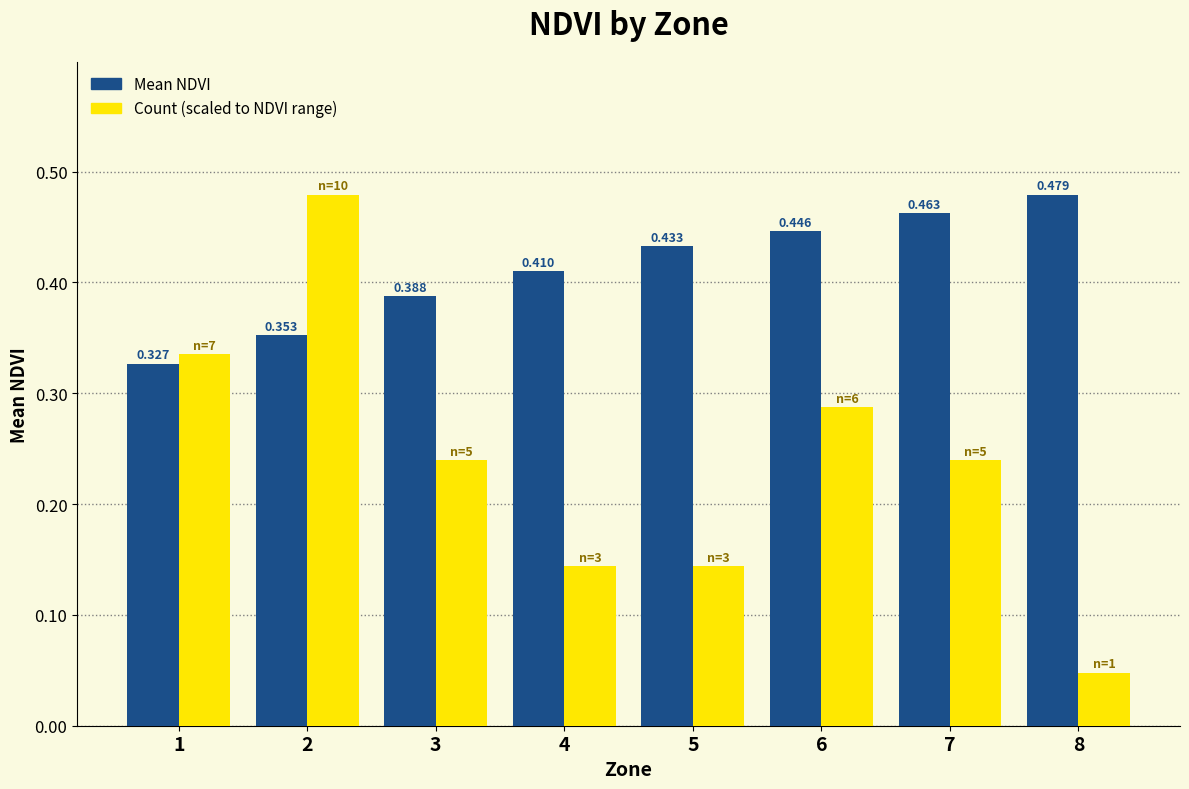

Reading right to left, extract all data points from this chart.

Mean NDVI: 0.5	0.5	0.4	0.4	0.4	0.4	0.4	0.3
Count (scaled): 0.0	0.2	0.3	0.1	0.1	0.2	0.5	0.3